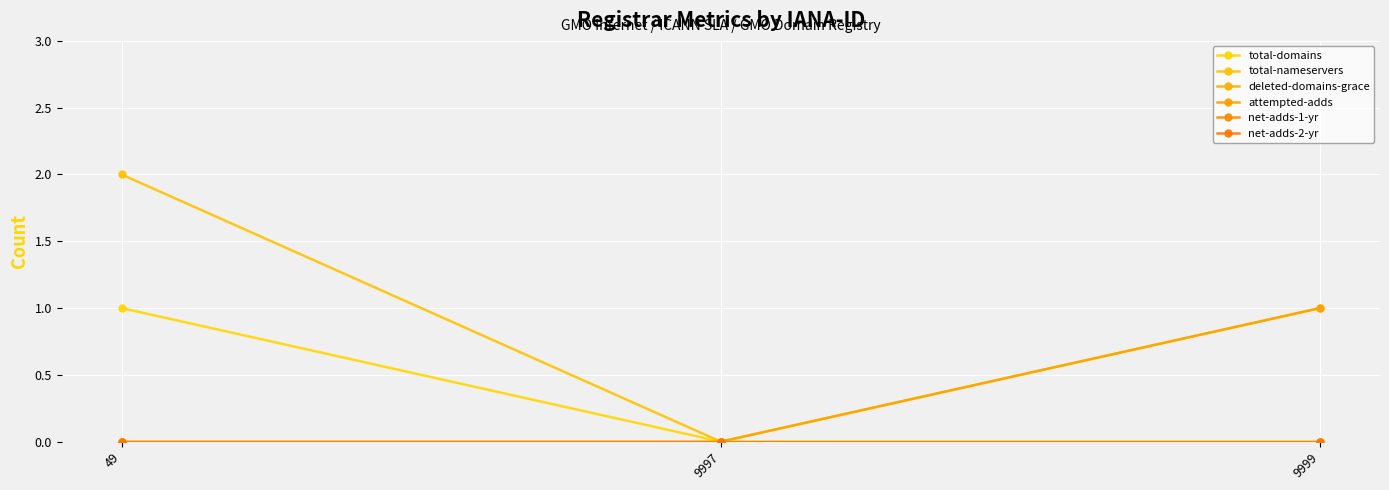

Is this an area chart (filled region under the line)?

No